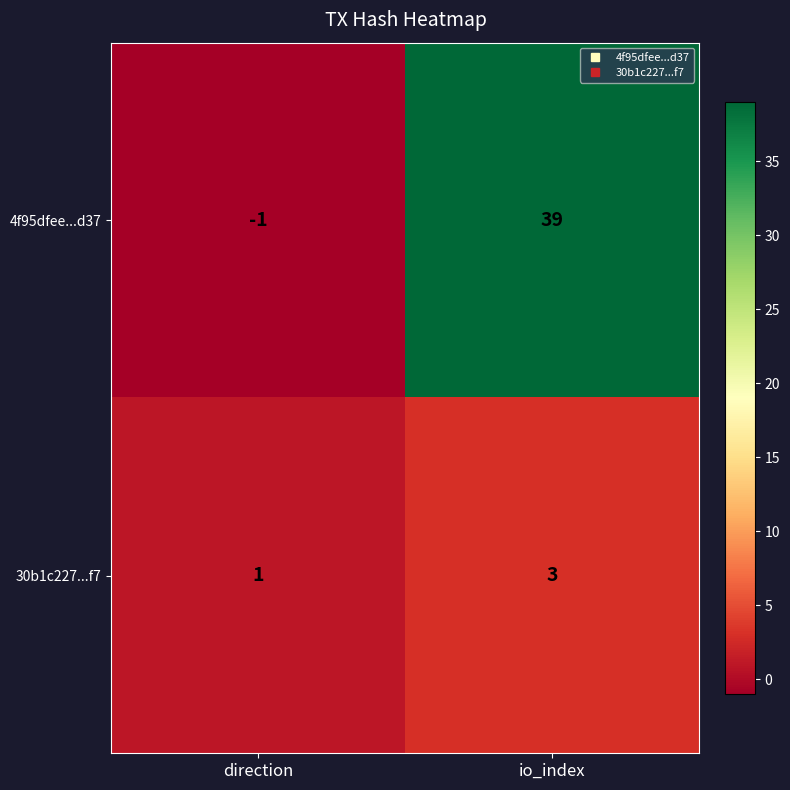

List the series in order of their overall mean, lowest first.

30b1c227...f7, 4f95dfee...d37